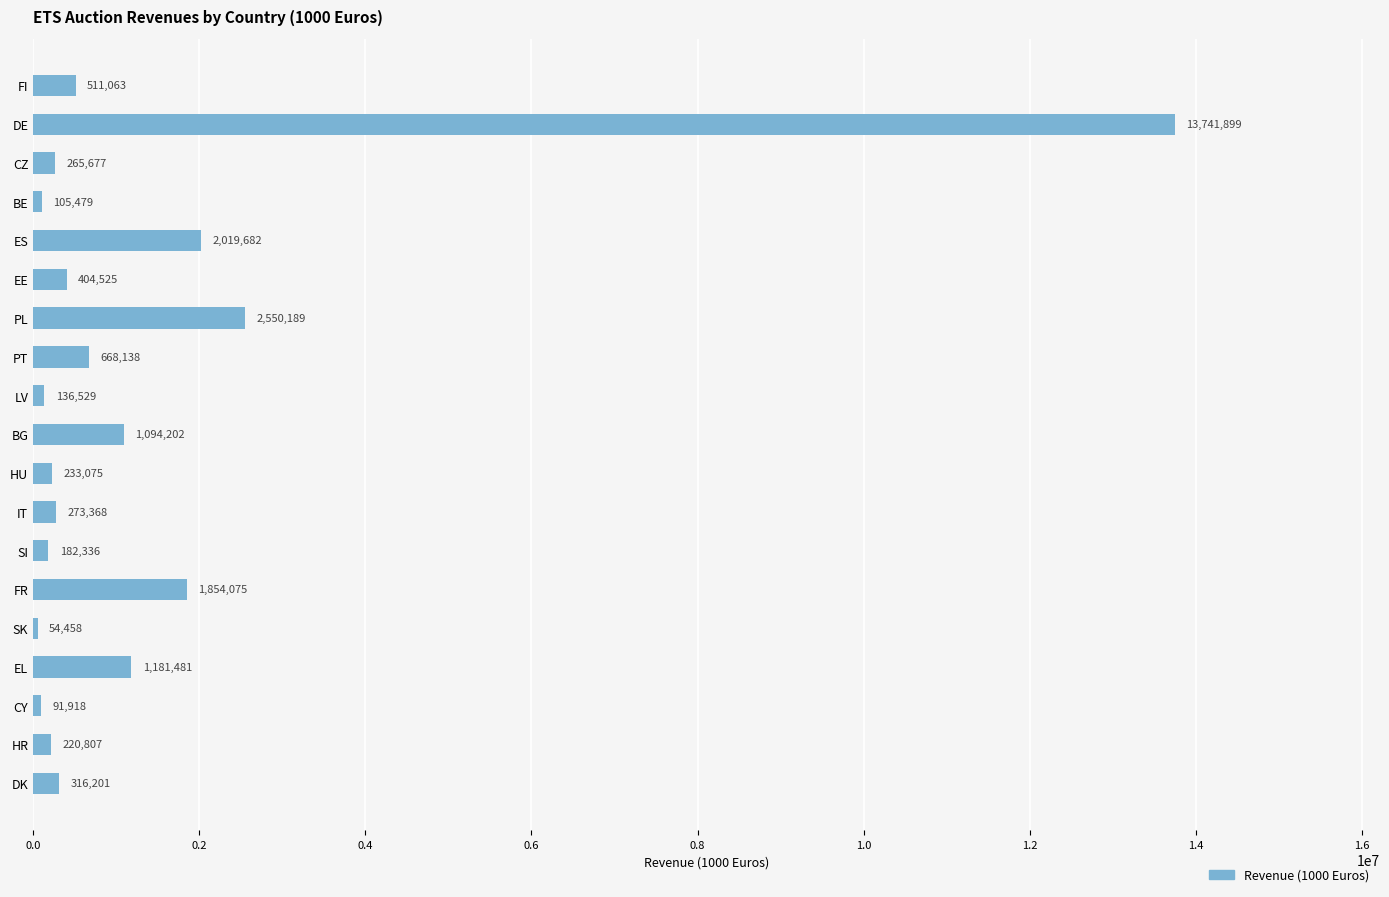

What is the smallest value displayed?

54458.0